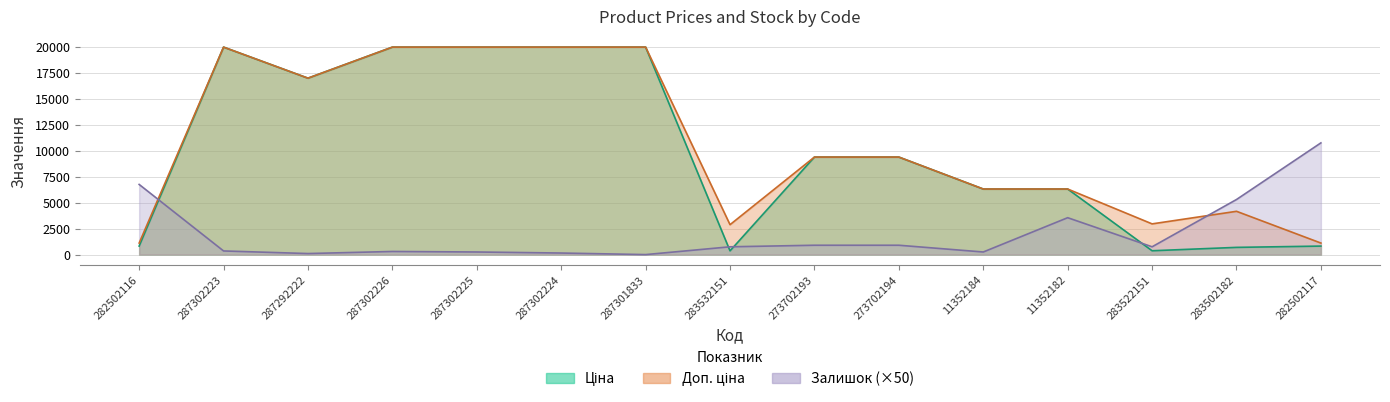

What is the approximate value of Ціна at 282502117?

818.5